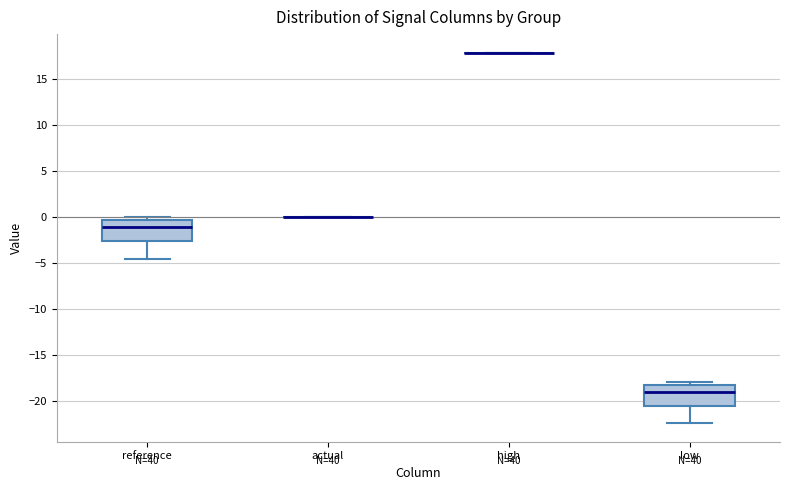

Where does the median line of the box for reference sit on the y-axis? The values are not printed on the chart, so give them approximately, as read against the axis.

-1.0